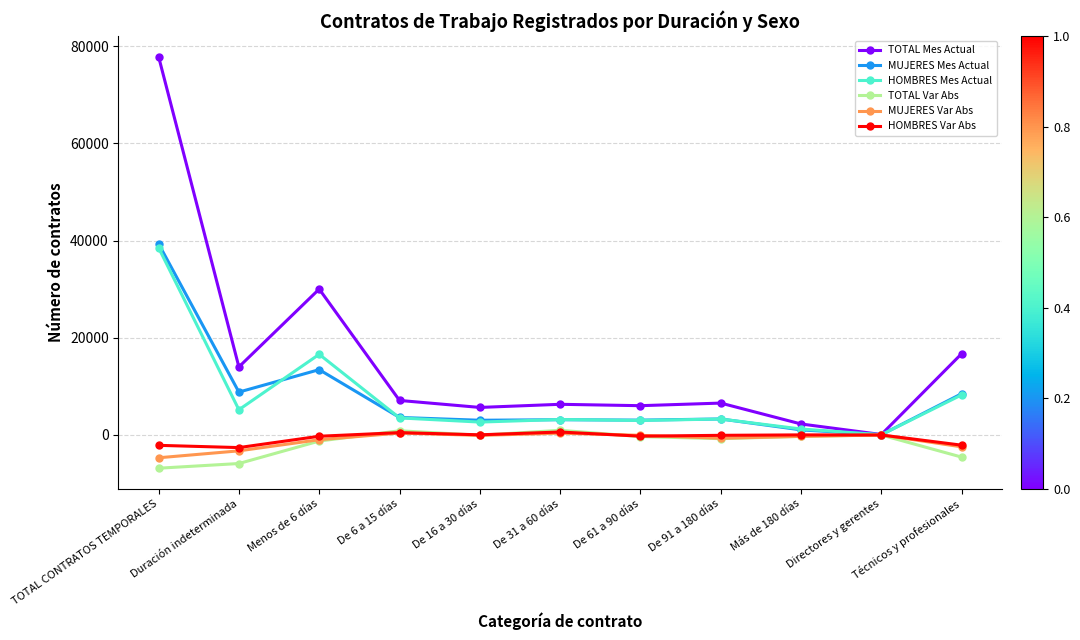

Does the chart have visible grid lines?

Yes